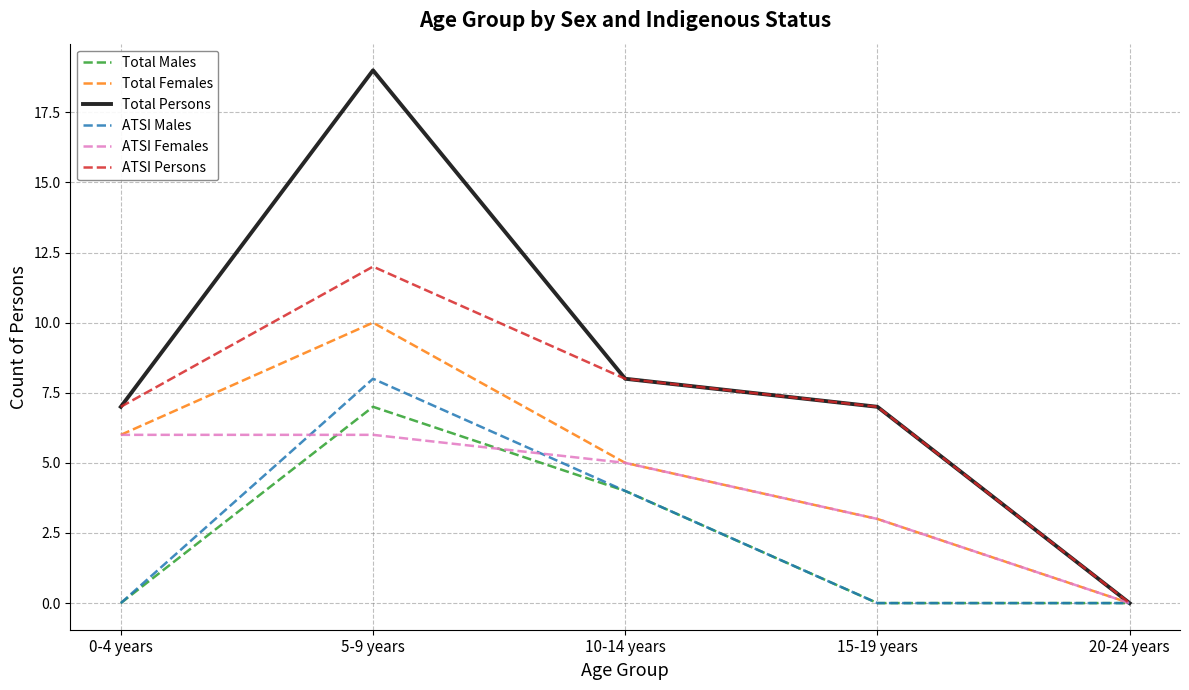

Where does the ATSI Females series first go above 5?

0-4 years